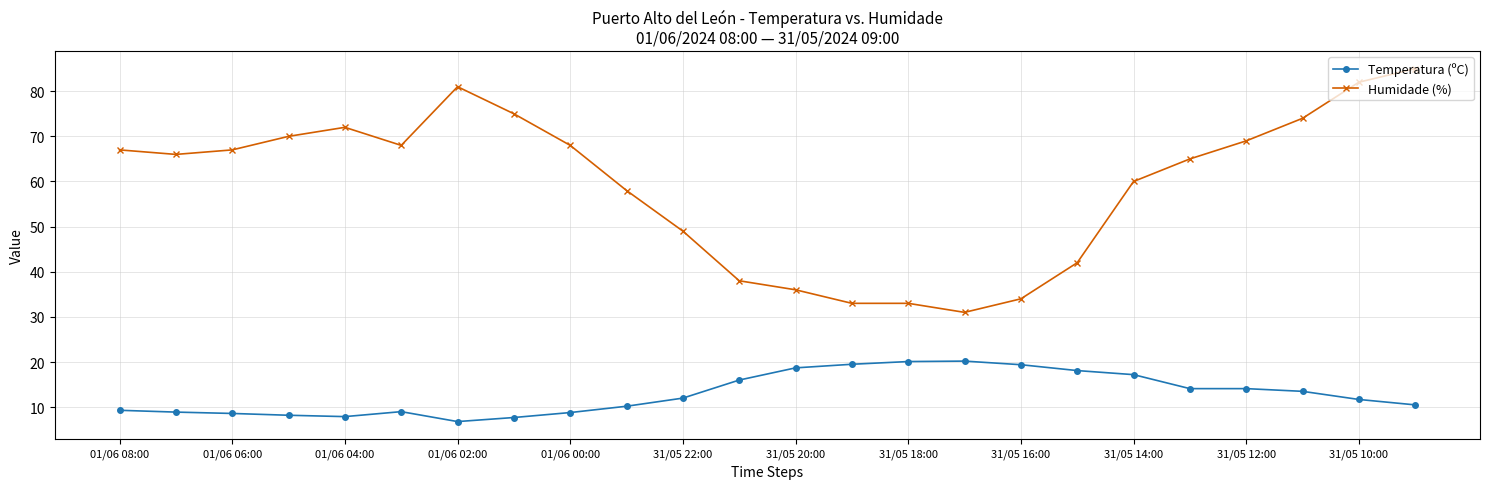

True or false: Temperatura (ºC) has more than 1 interior local peaks.

True